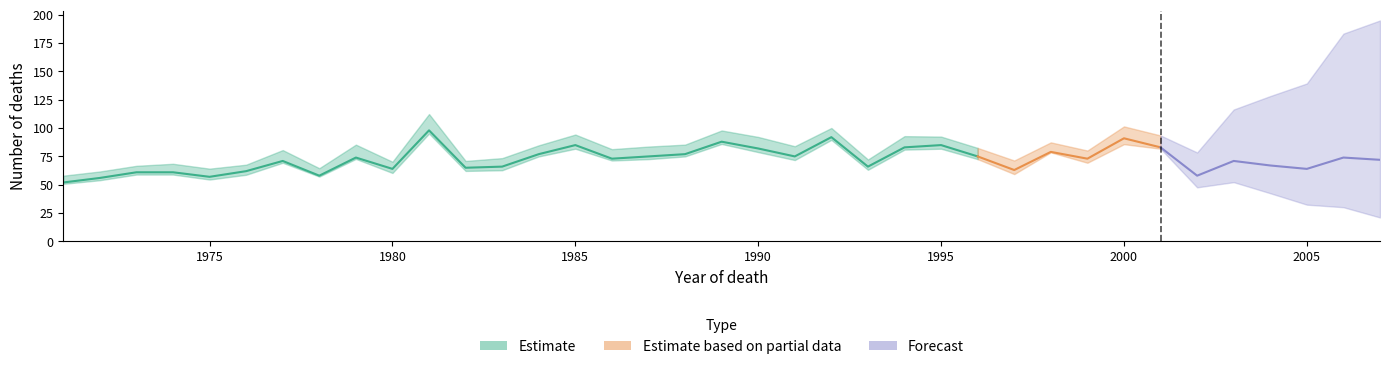

How many data points does each series have?

37